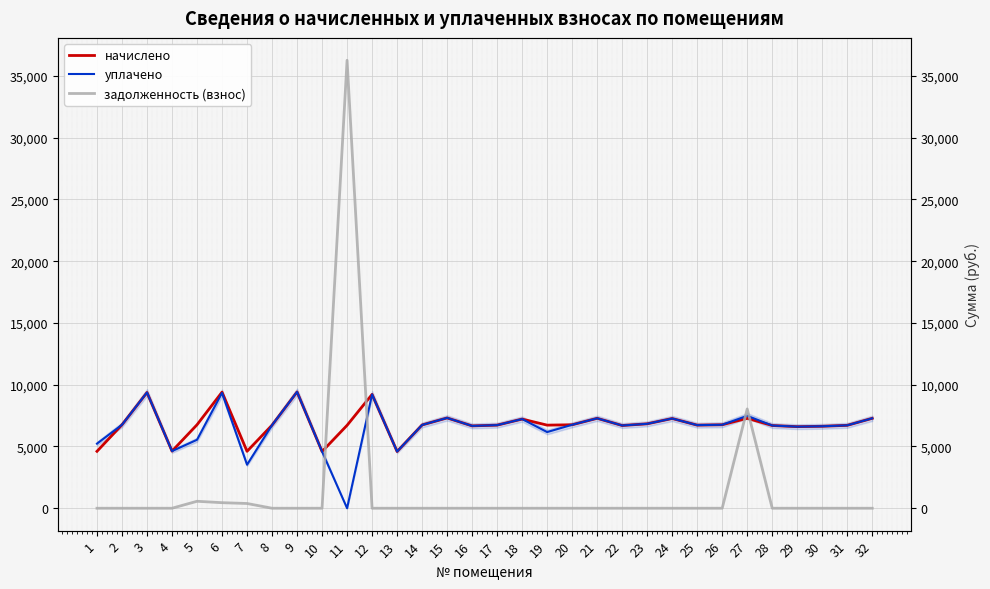

How many times do задолженность (взнос) and начислено cross each other?

4